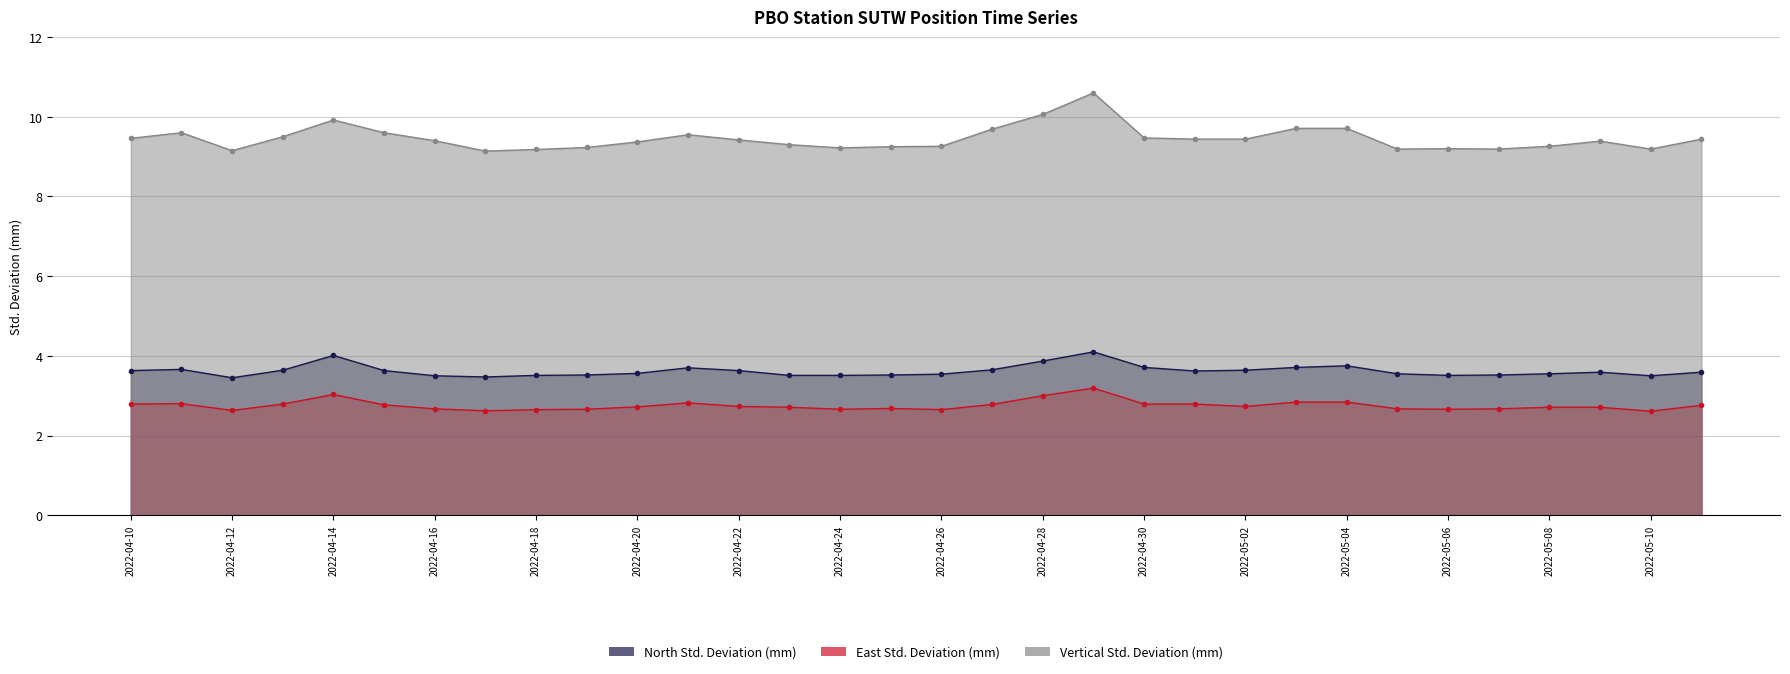

What is the highest value of the East Std. Deviation (mm) series?

3.2